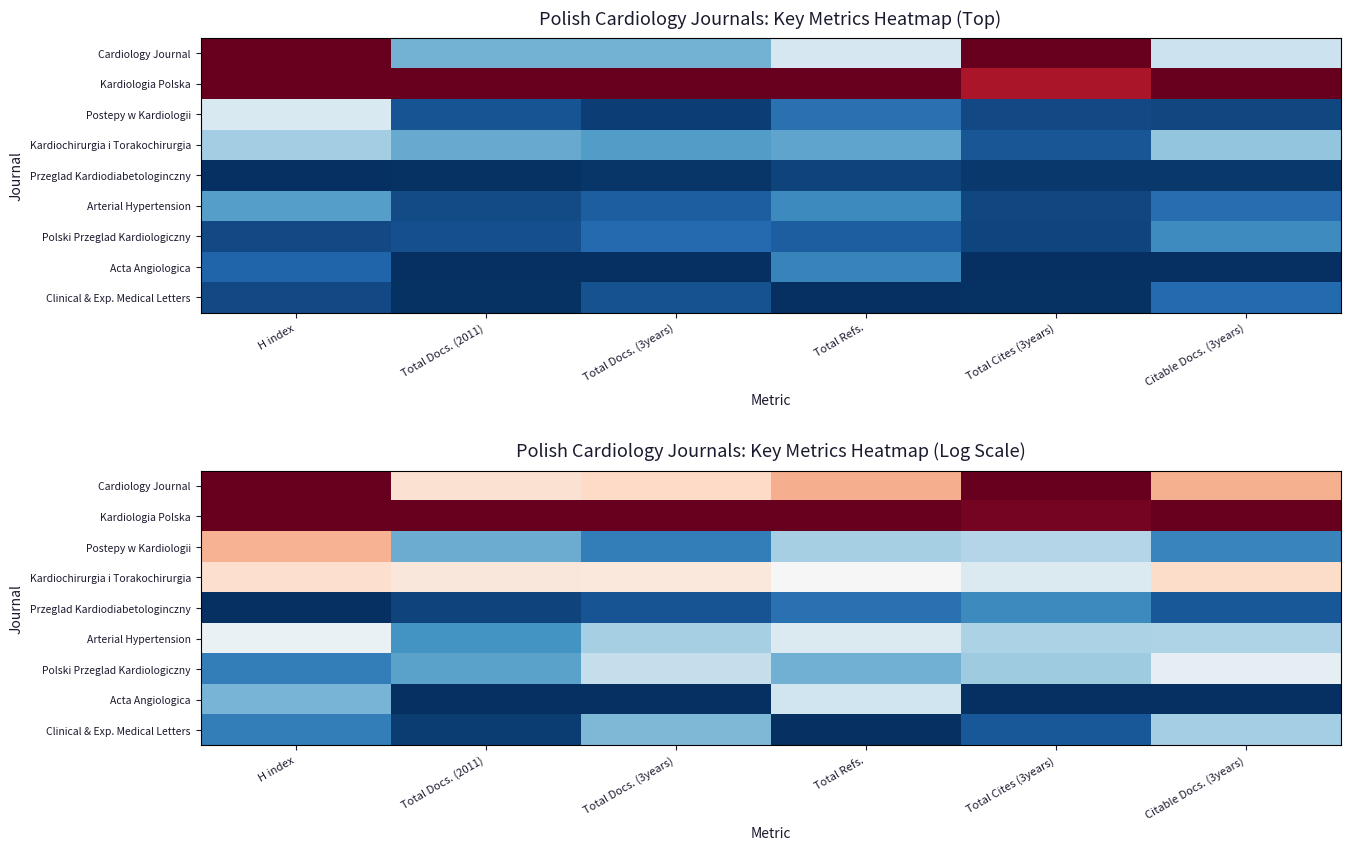

How many categories are shown in the chart?

6